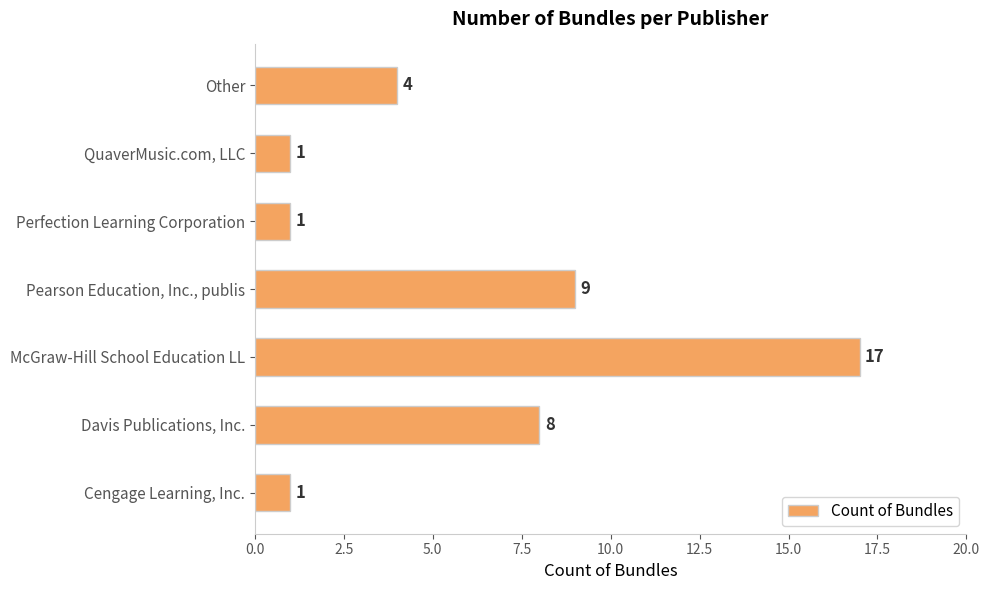

Where is the data nearest to the value 9?

Pearson Education, Inc., publis